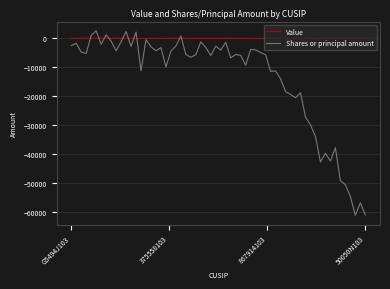

Which series has the largest range (max minus min)?

Shares or principal amount